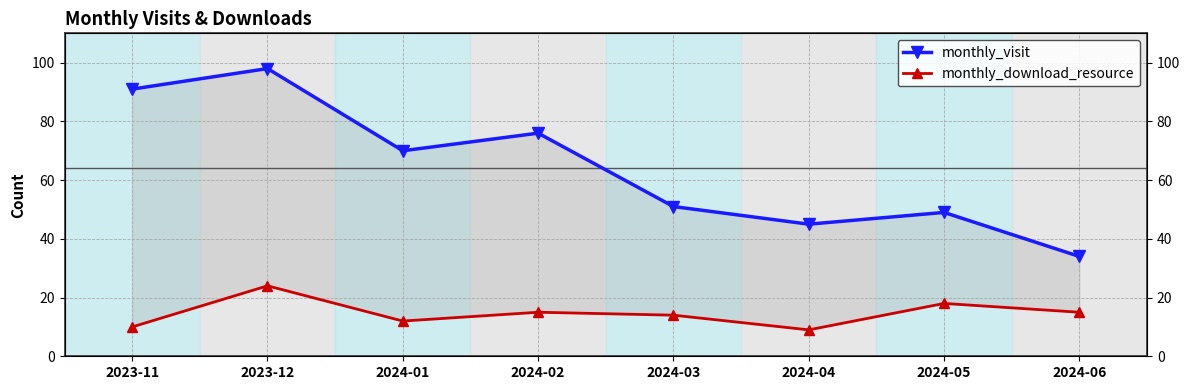

Between 2024-05 and 2023-12, which is larger?

2023-12